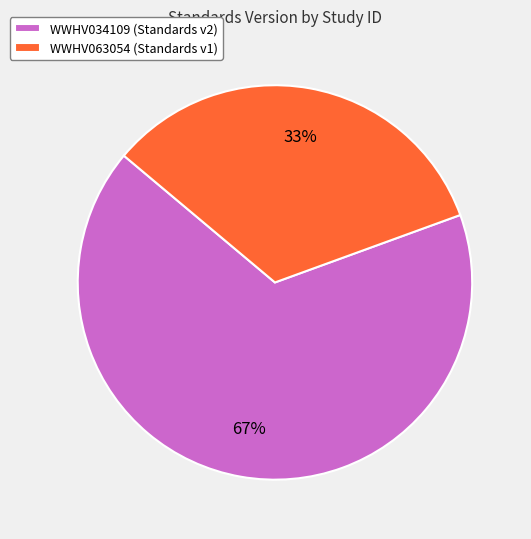

Is it true that WWHV034109 is 67% of the pie?

True